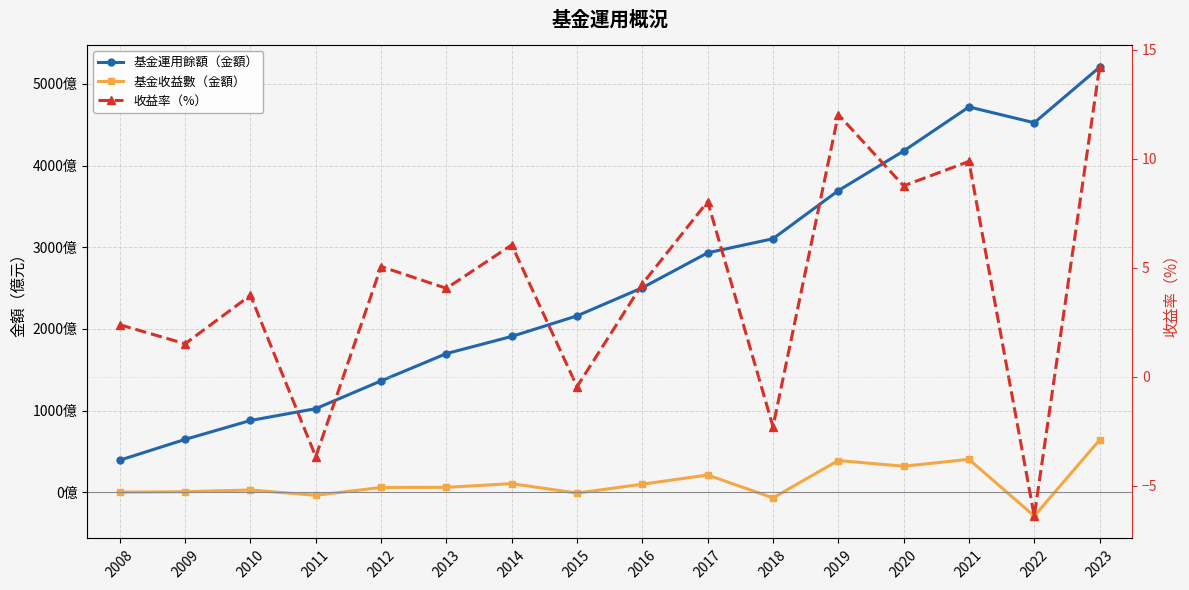

The value of 基金運用餘額（金額） at 2023 is 189555697542.3. True or false?

False